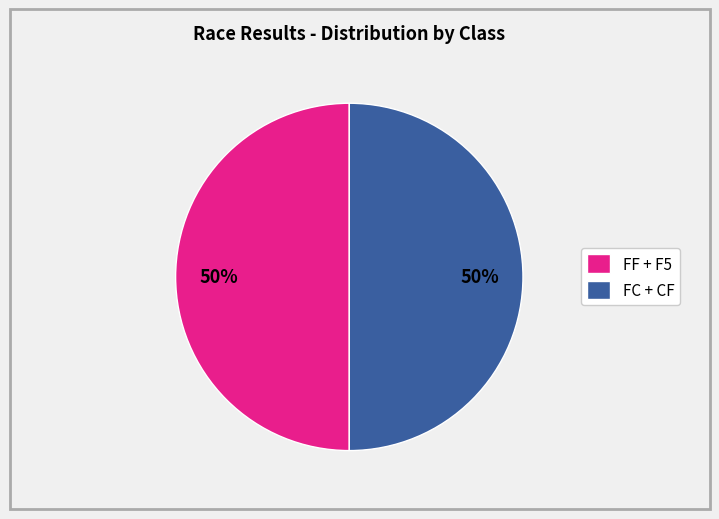

To the nearest percent, what portion does FF + F5 represent?

50%